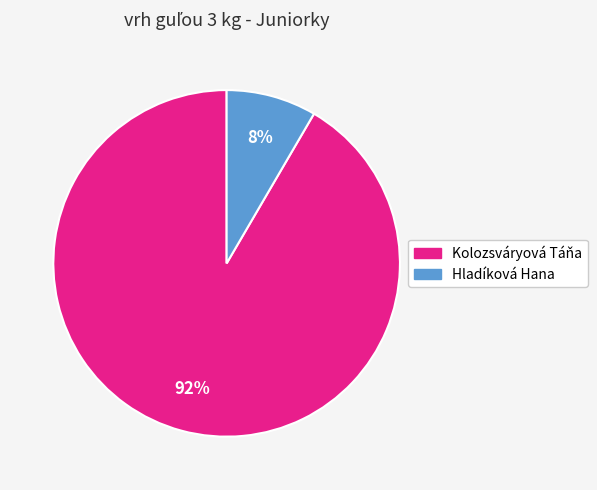

To the nearest percent, what is the combined percentage of Hladíková Hana and Kolozsváryová Táňa?

100%